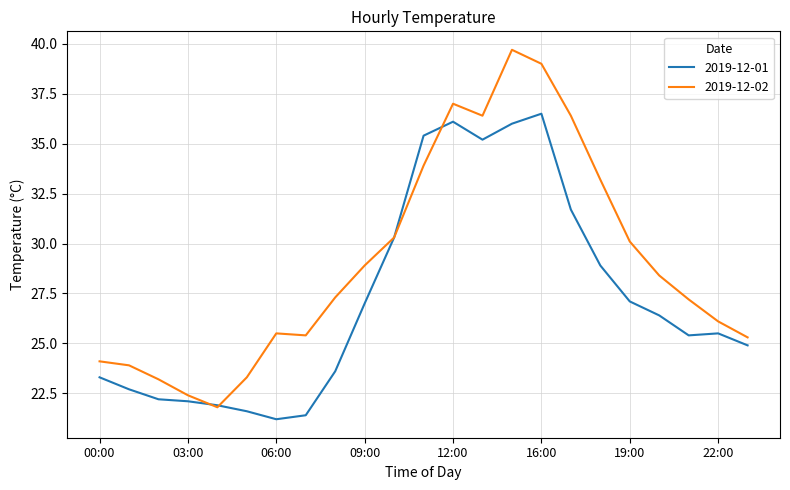

What is the minimum value shown in the chart?

21.2